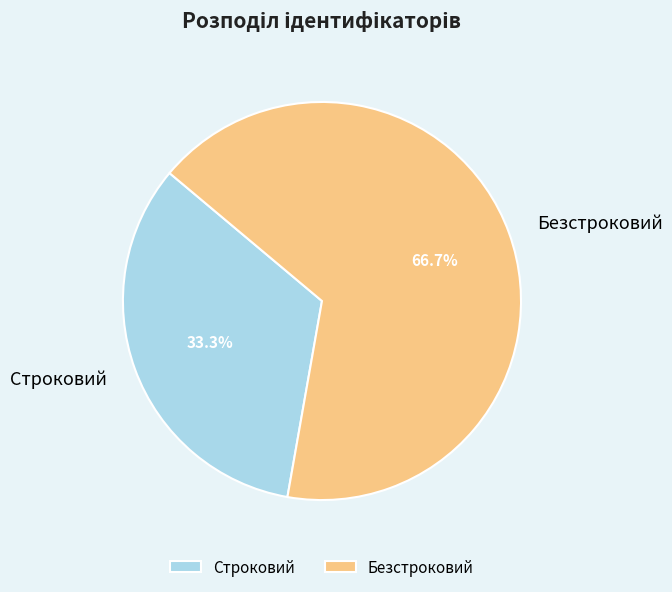

To the nearest percent, what is the combined percentage of Строковий and Безстроковий?

100%